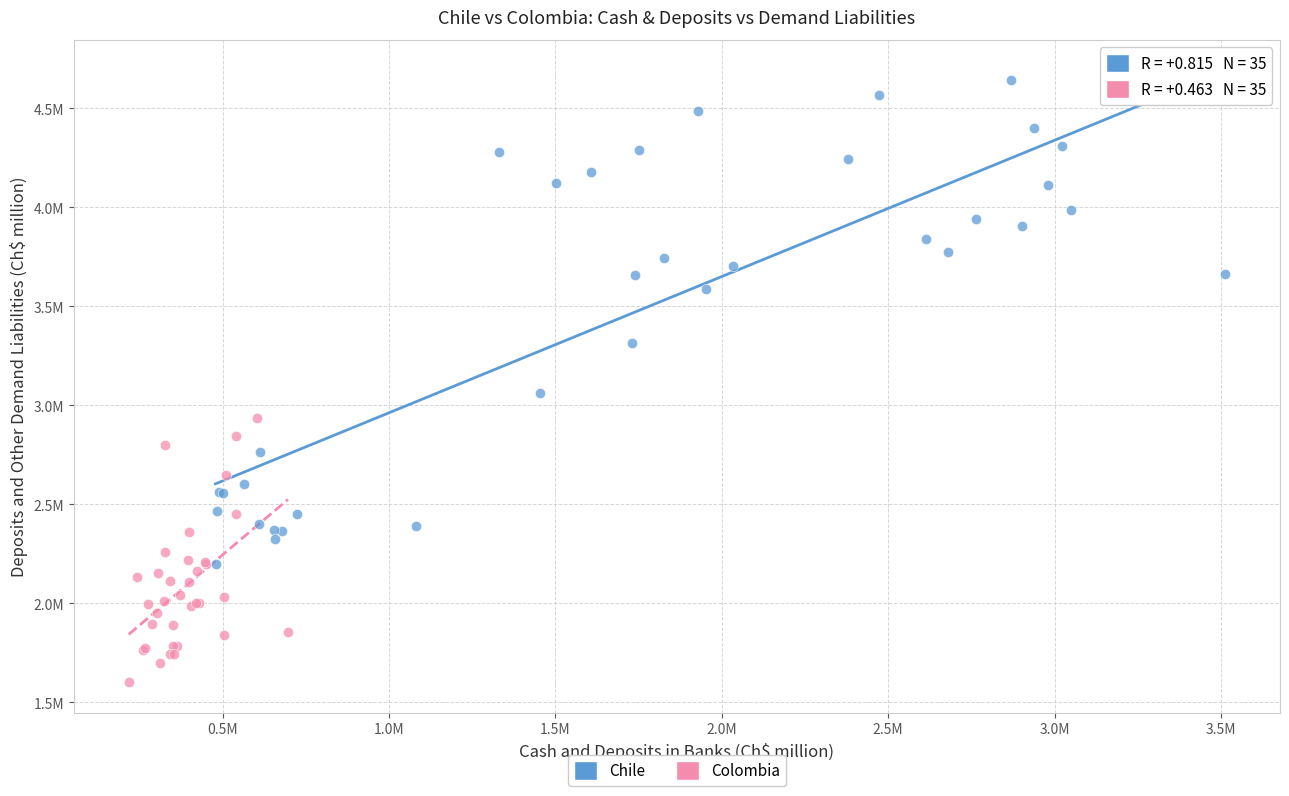

What are all the series names shown in the legend?

Chile, Colombia